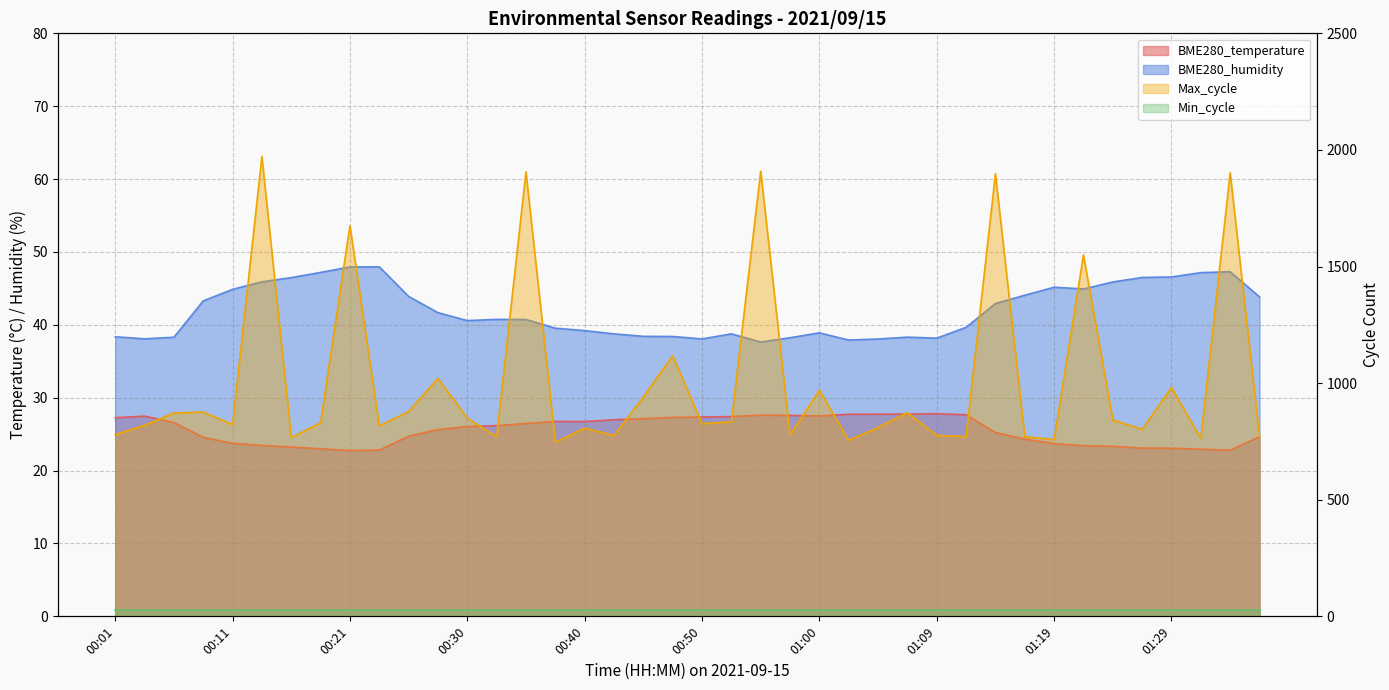

At how many categories does at least one series exceed 169?

40